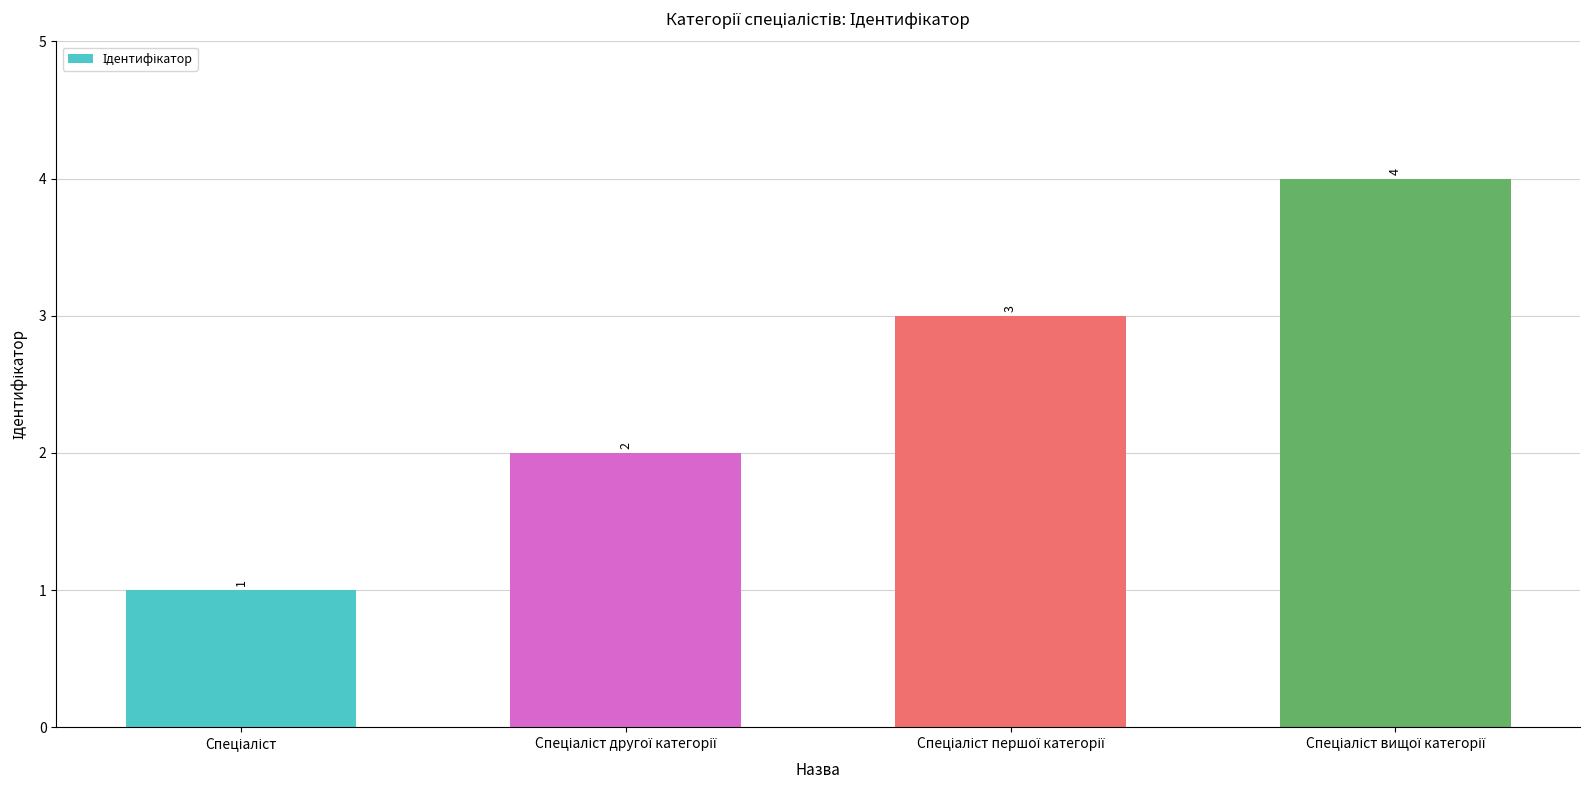

Count the values in the range 2 to 4.

3